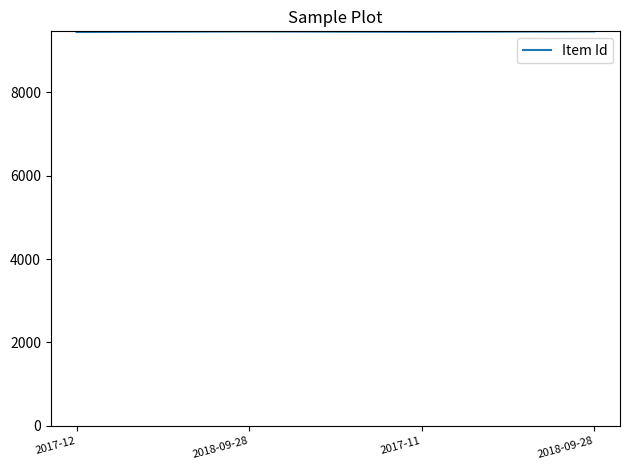

How many lines are shown in the chart?

1